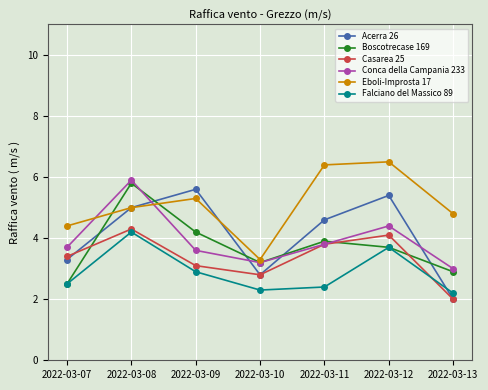

Rank the series by their maximum value, from lowest to highest.

Falciano del Massico 89, Casarea 25, Acerra 26, Boscotrecase 169, Conca della Campania 233, Eboli-Improsta 17